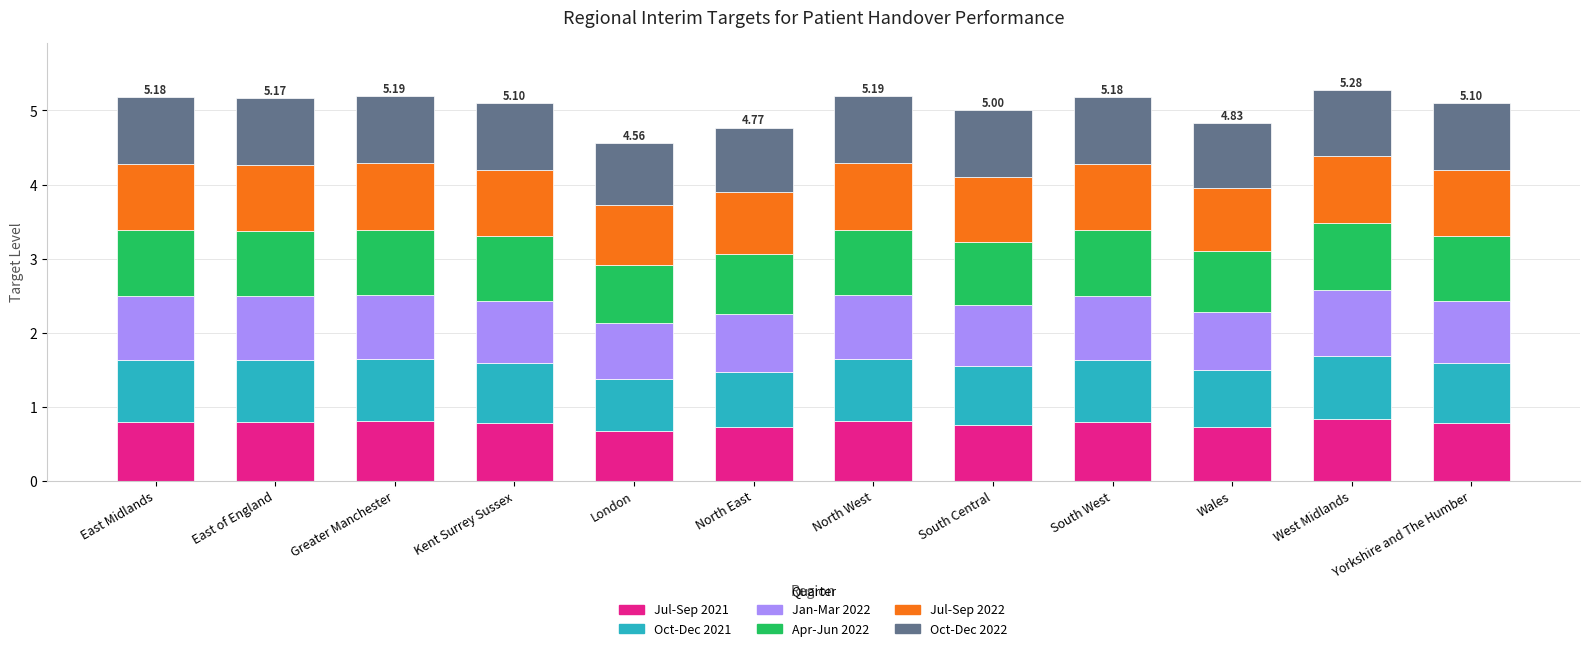

What is the sum of all Jul-Sep 2021 values?

9.3